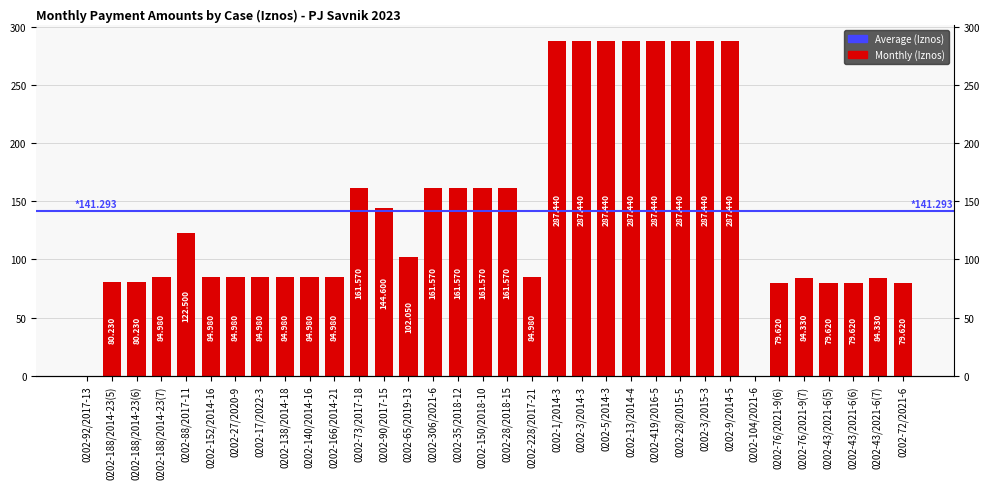

Which label corresponds to the smallest value in the chart?

0202-92/2017-13